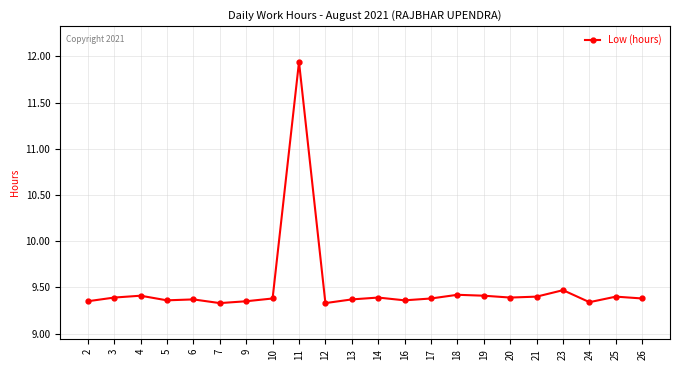

True or false: the data has more than 0 interior local peaks.

True